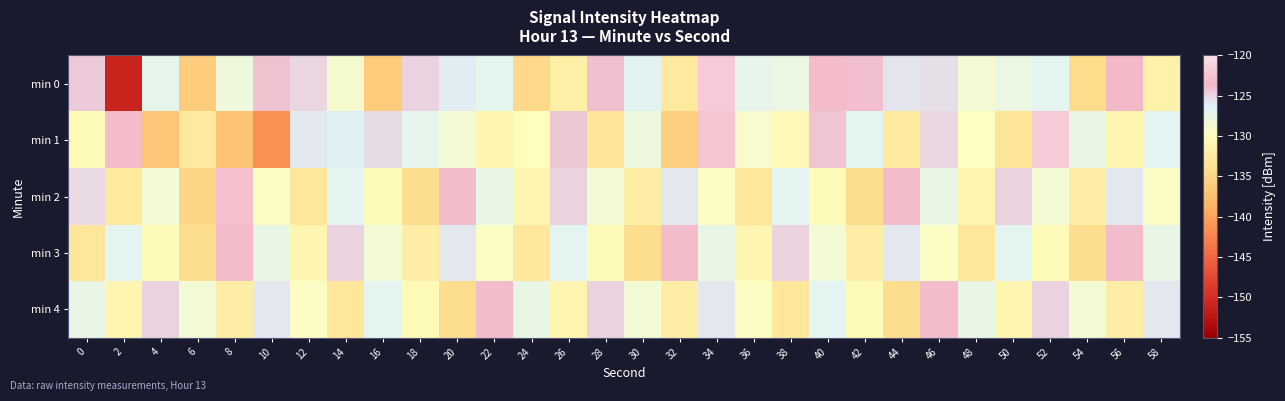

Rank the series at 14 from highest to lowest value.

min 3, min 1, min 2, min 0, min 4